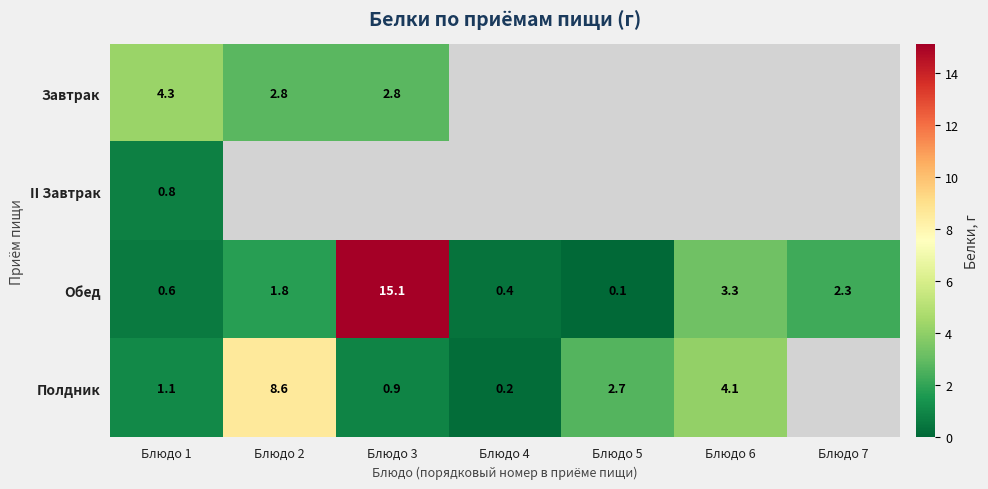

Which category has the lowest value in the Обед series?

Блюдо 5